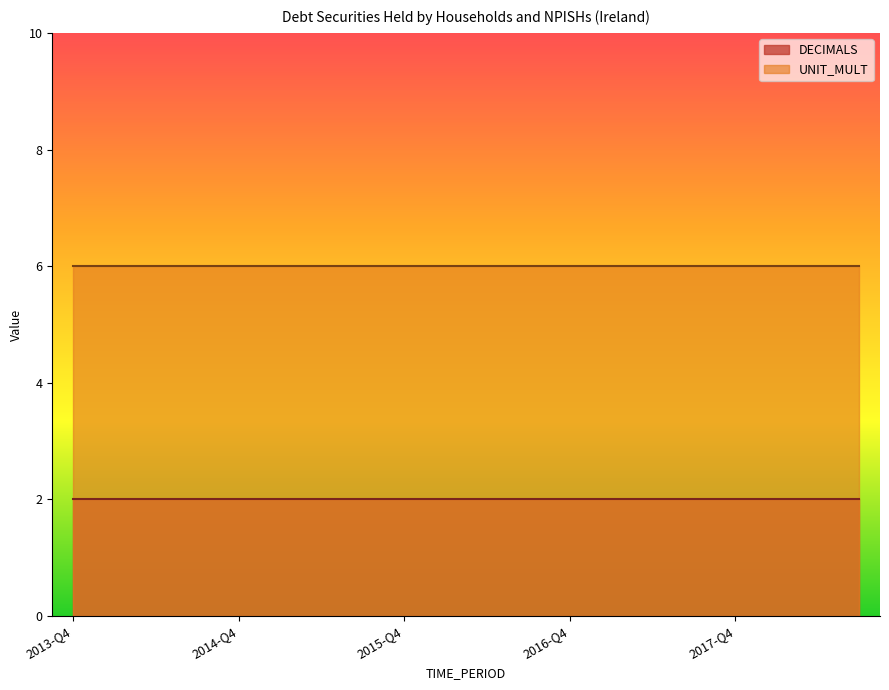

Reading left to right, extract all data points from this chart.

DECIMALS: 2	2	2	2	2	2	2	2	2	2	2	2	2	2	2	2	2	2	2	2
UNIT_MULT: 6	6	6	6	6	6	6	6	6	6	6	6	6	6	6	6	6	6	6	6